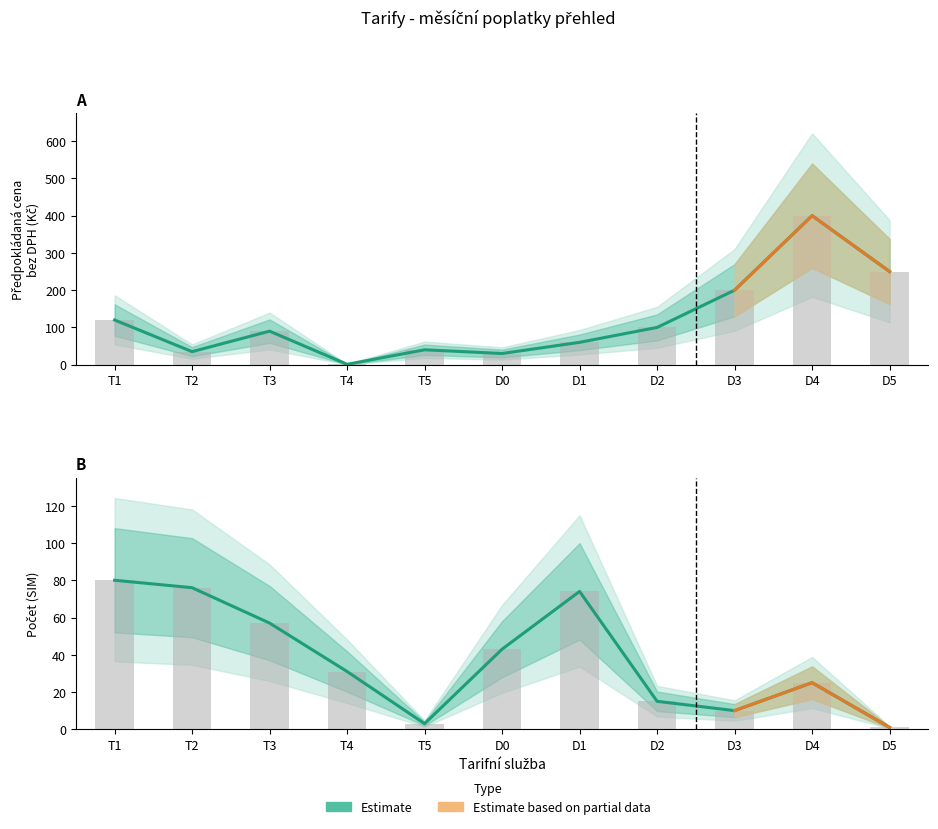

Reading left to right, transcribe all the data shown in this chart.

80	76	57	31	3	43	74	15	10	25	1